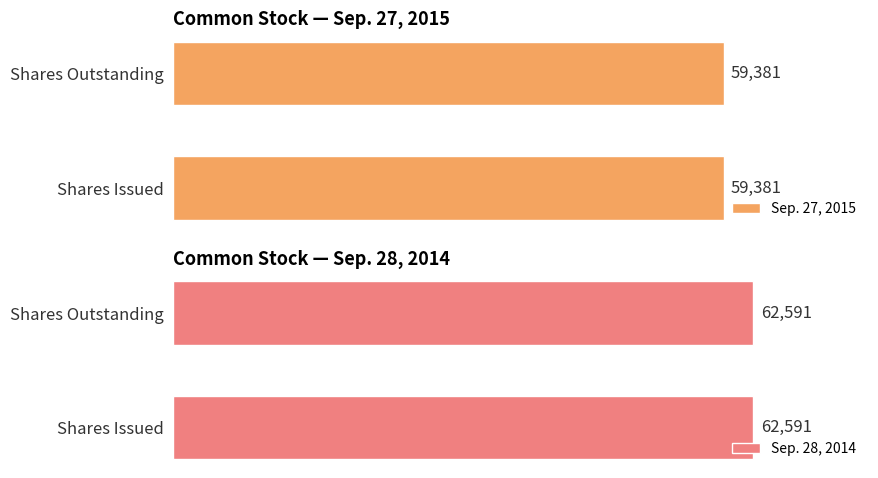

True or false: Sep. 27, 2015 has a value of 59381 at Common stock, shares issued.

True